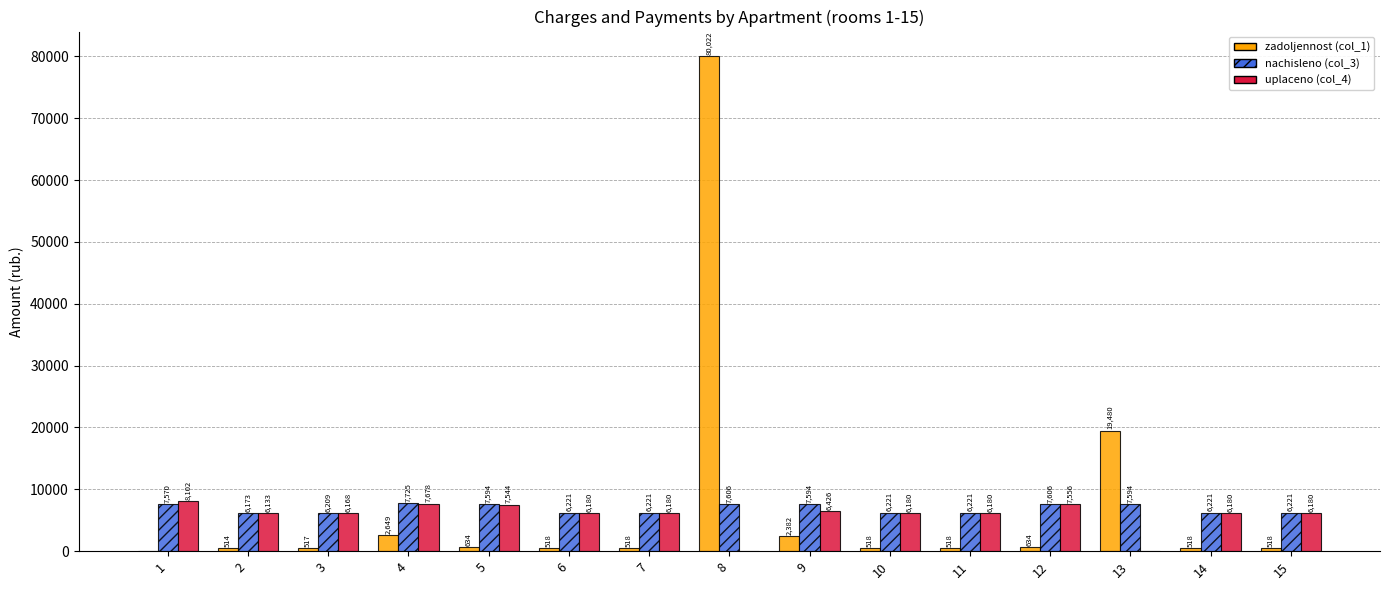

What is the sum of all zadoljennost (col_1) values?

109942.7